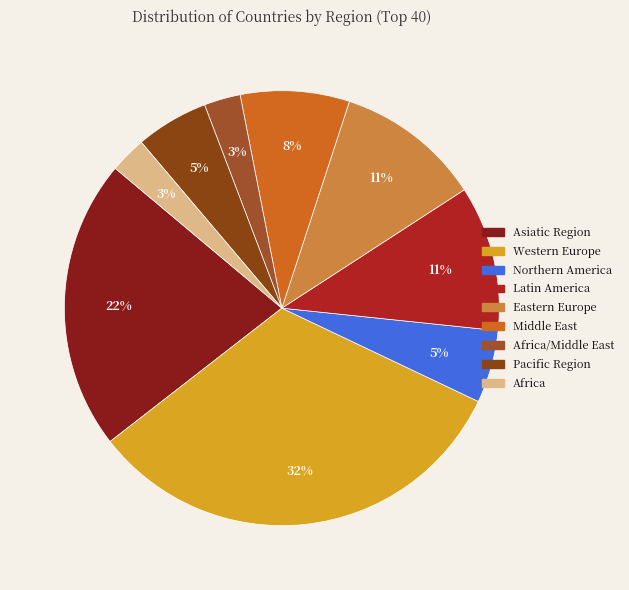

To the nearest percent, what is the average slice percentage?

11%